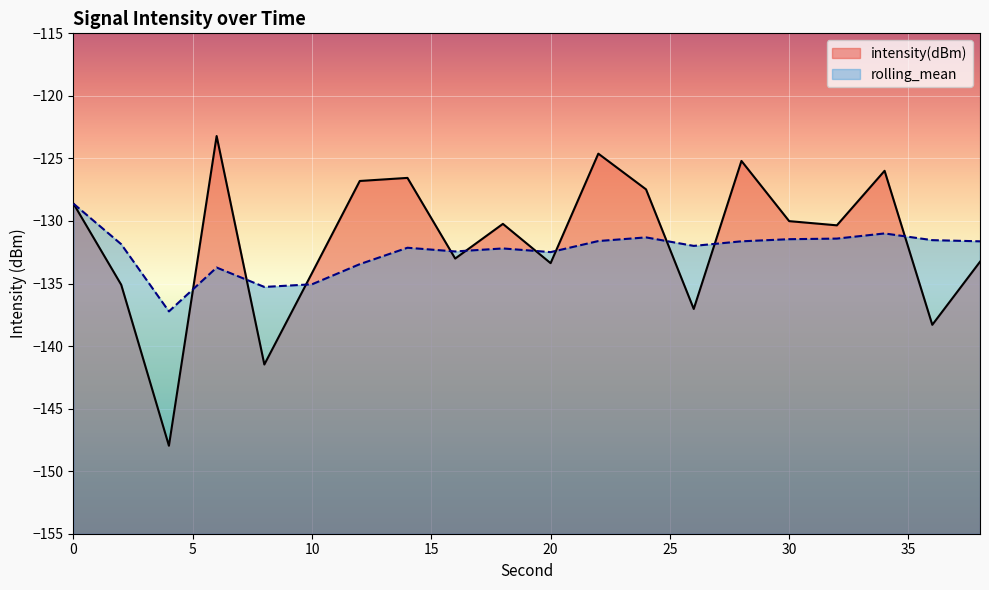

How many values in the intensity(dBm) series exceed -130?

8